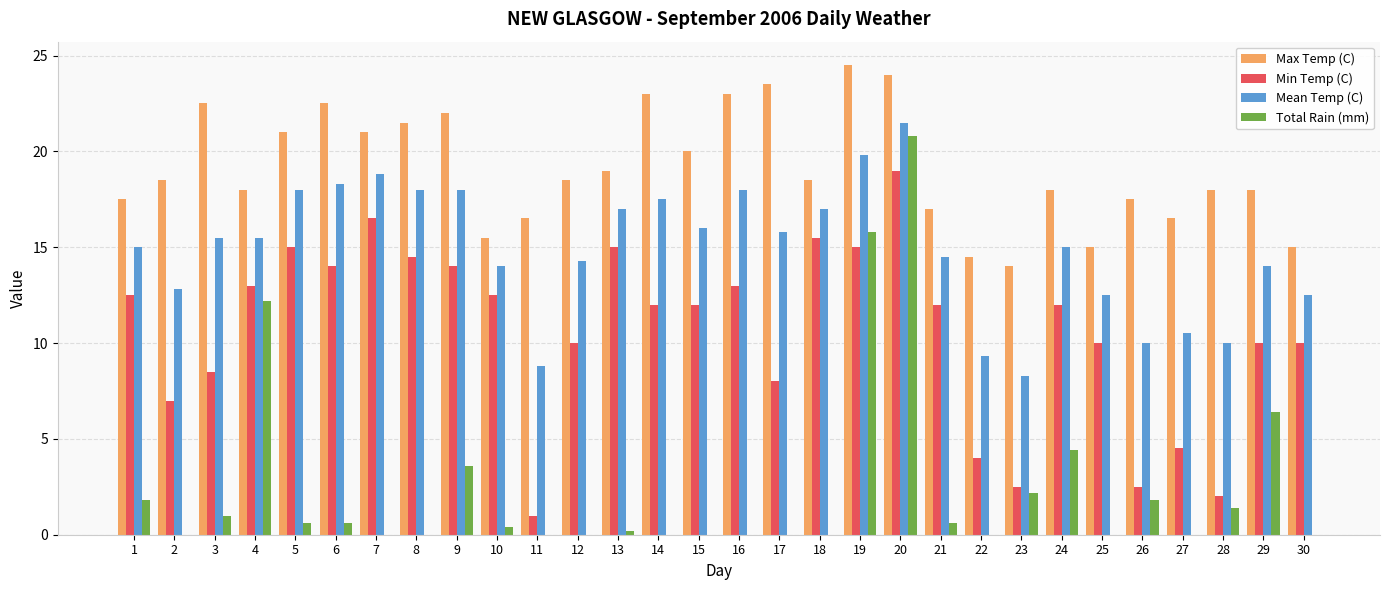

Is the value of Mean Temp (C) at 13 greater than the value of Max Temp (C) at 22?

Yes